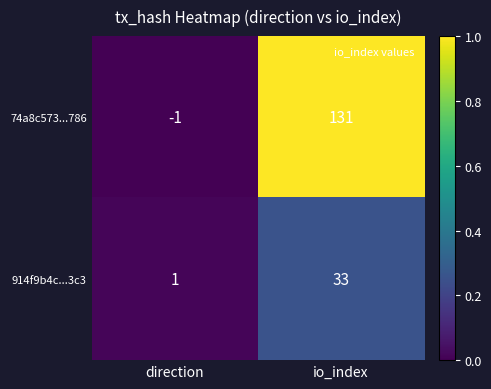

At which label is 914f9b4c...3c3 closest to 17?

direction